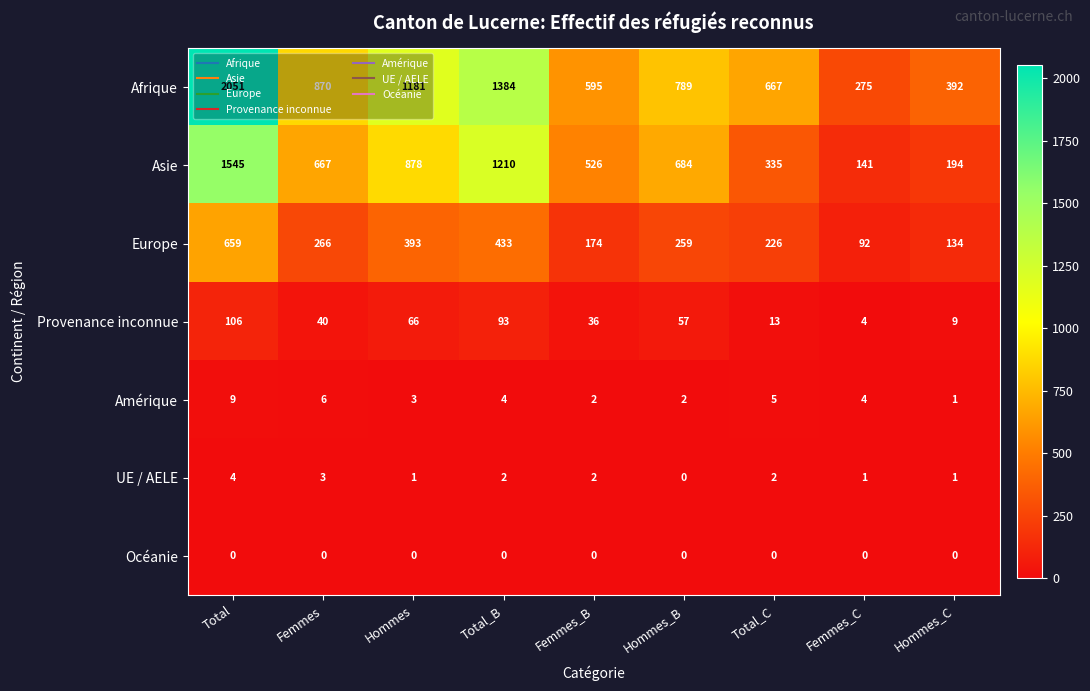

What is the greatest value displayed?

2051